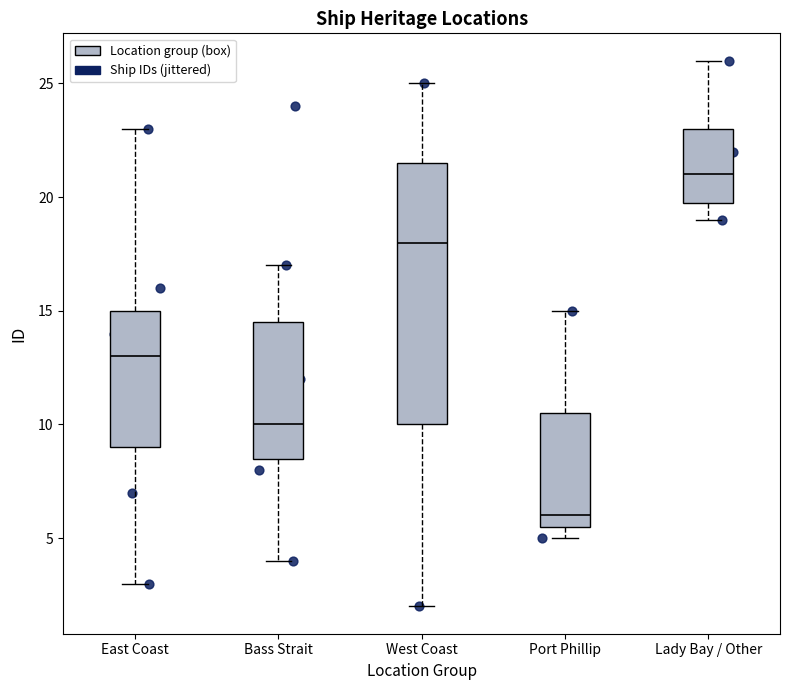

Where is the upper edge of the box for West Coast on the y-axis? The values are not printed on the chart, so give them approximately, as read against the axis.

21.5